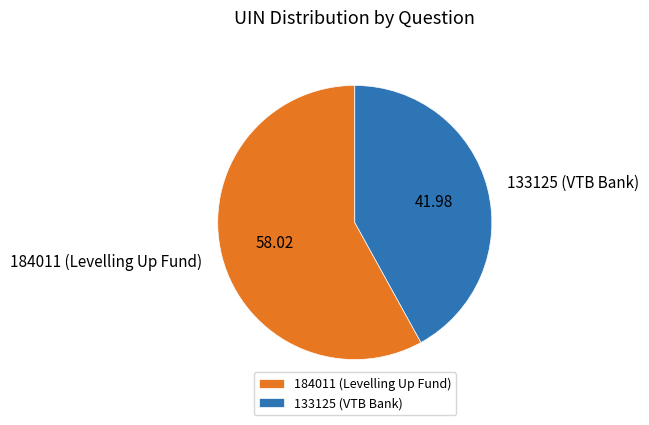

Approximately how many times larger is the value at 133125 (VTB Bank) compared to 184011 (Levelling Up Fund)?

0.7